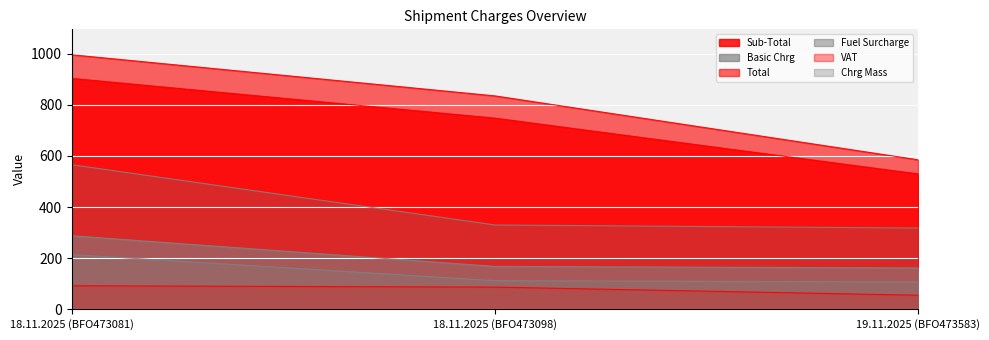

True or false: Basic Chrg has a value of 803.2 at 18.11.2025 (BFO473081).

False